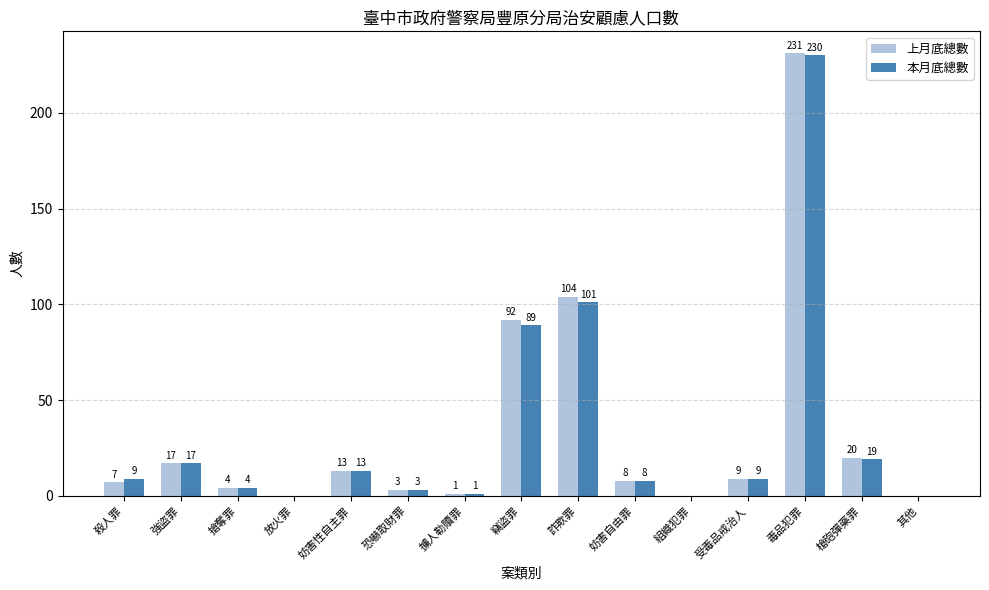

At which label is 本月底總數 closest to 115?

詐欺罪